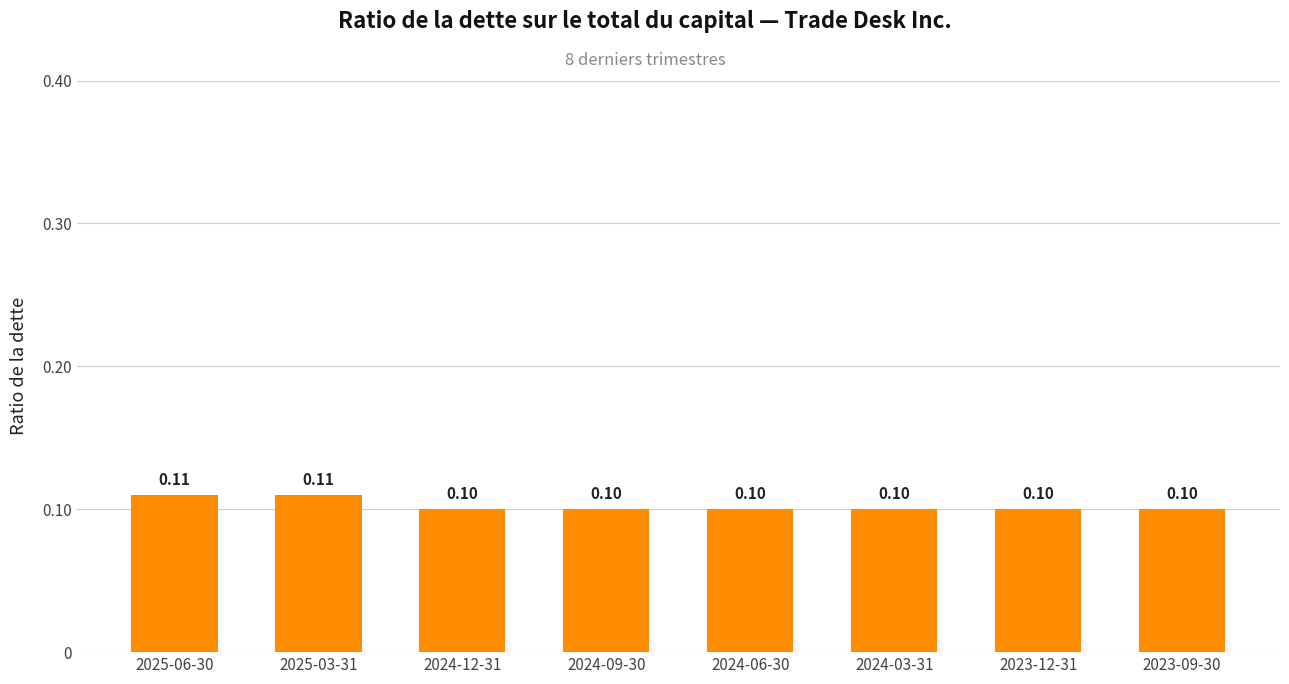

Which has a higher value, 2025-03-31 or 2024-03-31?

2025-03-31